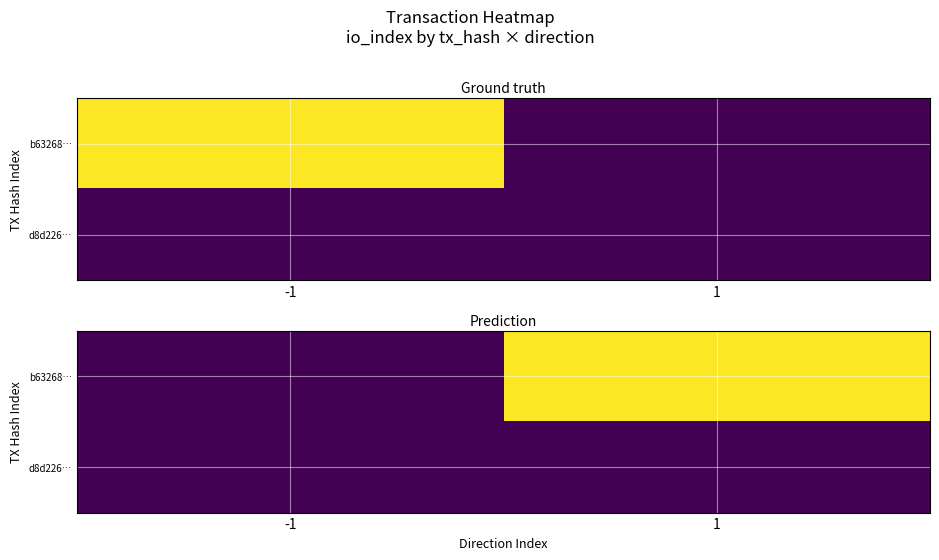

True or false: d8d226… has a value of 0 at 1.

True